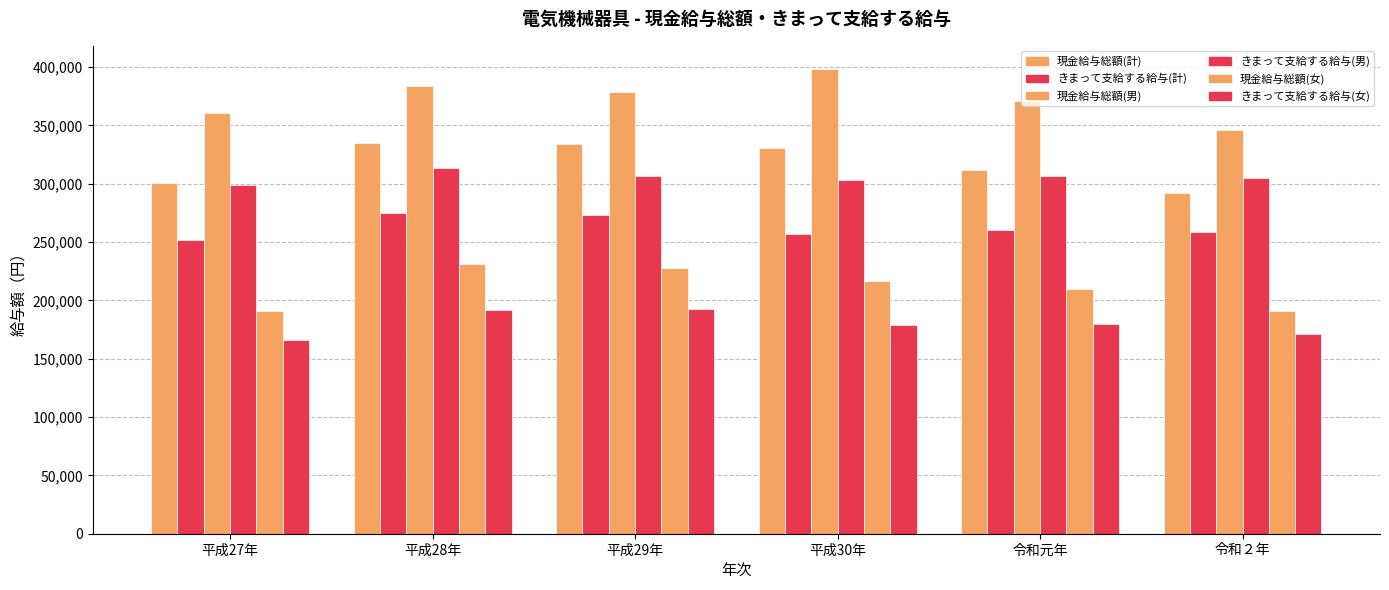

What is the total value across all series at 令和元年?

1638879